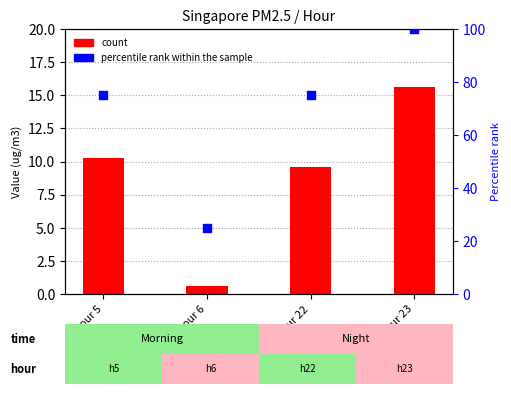

Which series reaches the maximum Y coordinate?

percentile rank within the sample